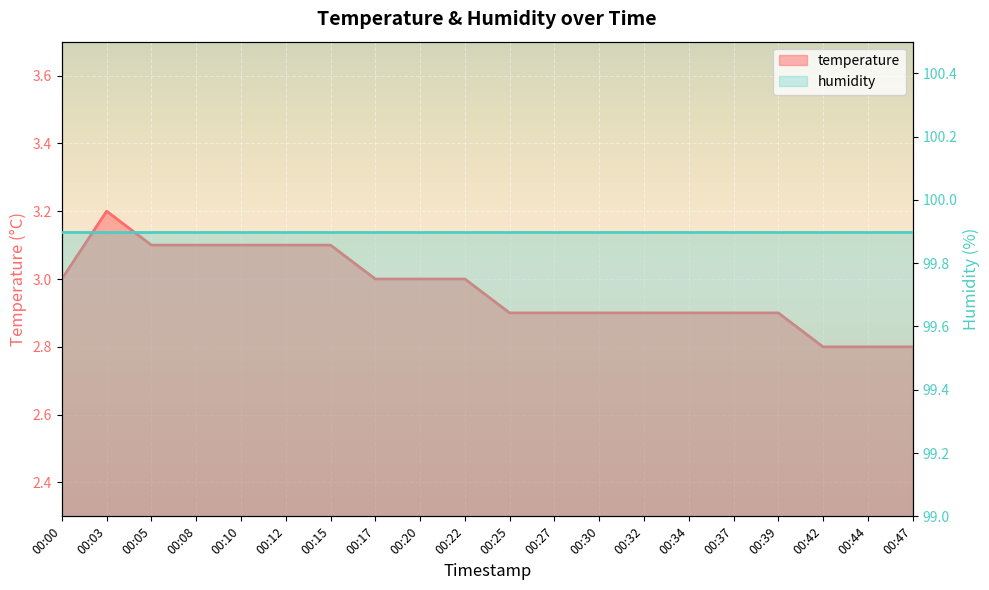

Rank the categories by value from lowest to highest.

00:42, 00:44, 00:47, 00:25, 00:27, 00:30, 00:32, 00:34, 00:37, 00:39, 00:00, 00:17, 00:20, 00:22, 00:05, 00:08, 00:10, 00:12, 00:15, 00:03